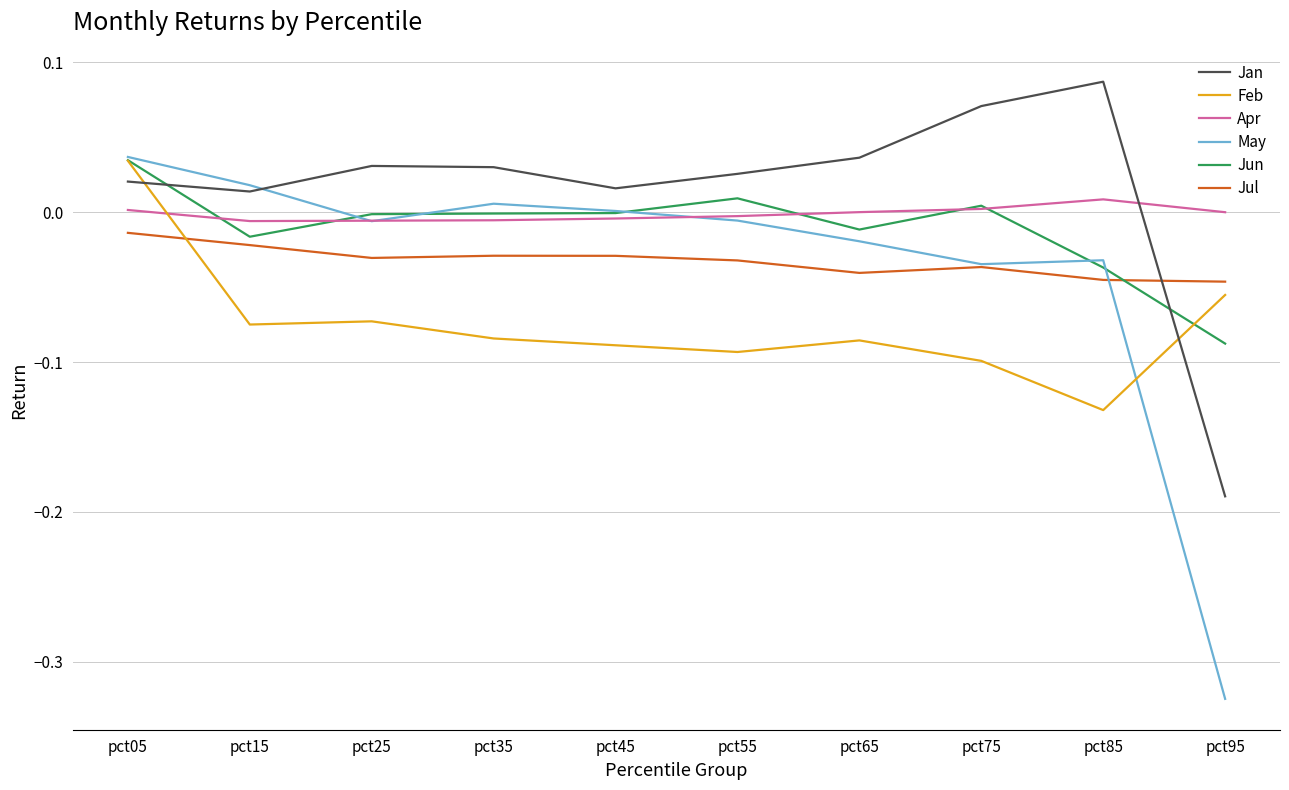

Which series has the largest range (max minus min)?

May